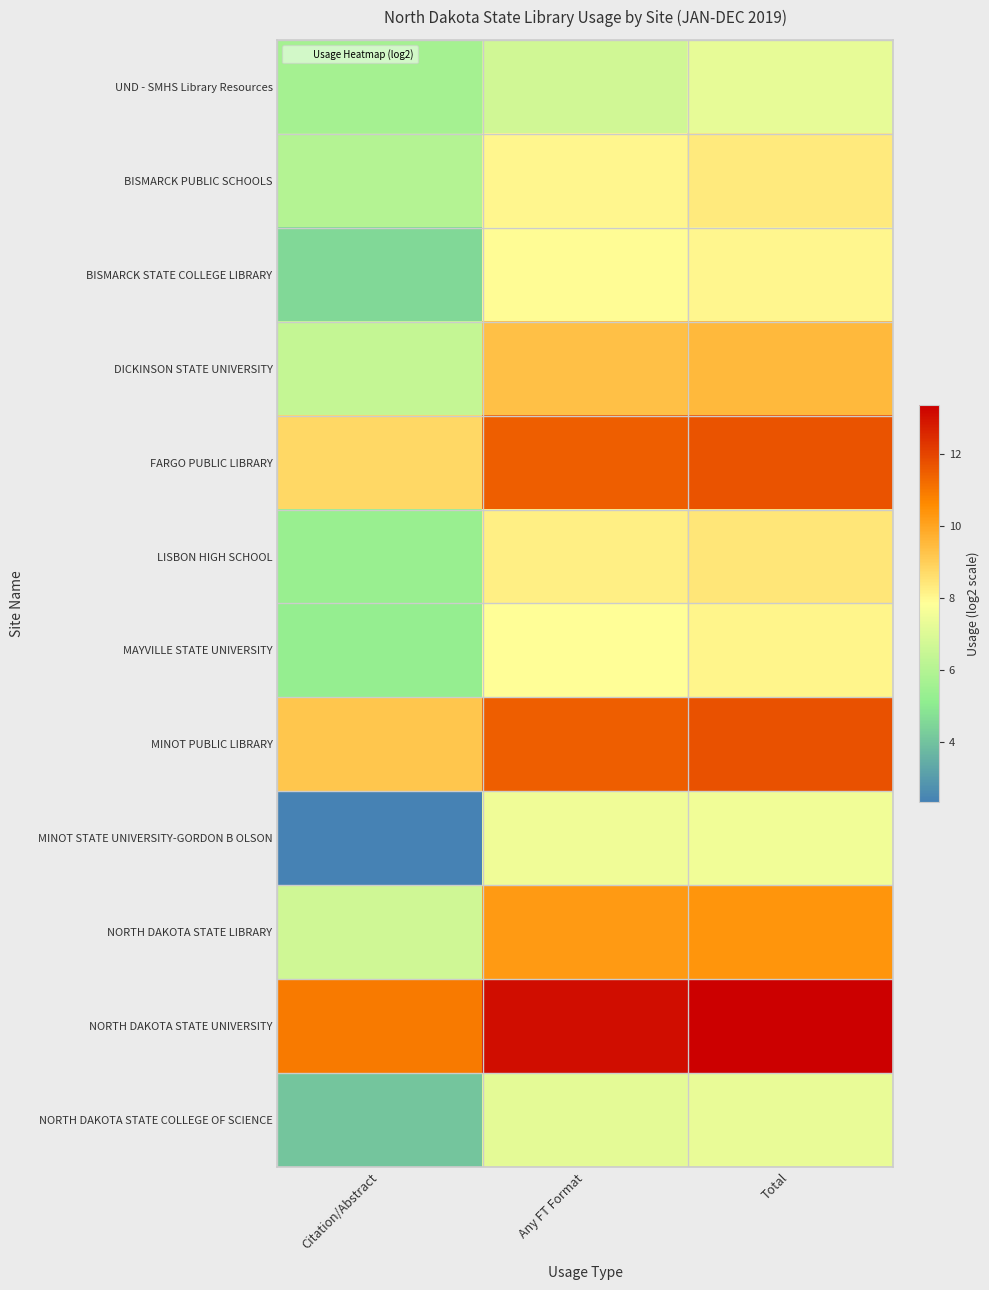

At which category does the chart reach its peak across all series?

Total